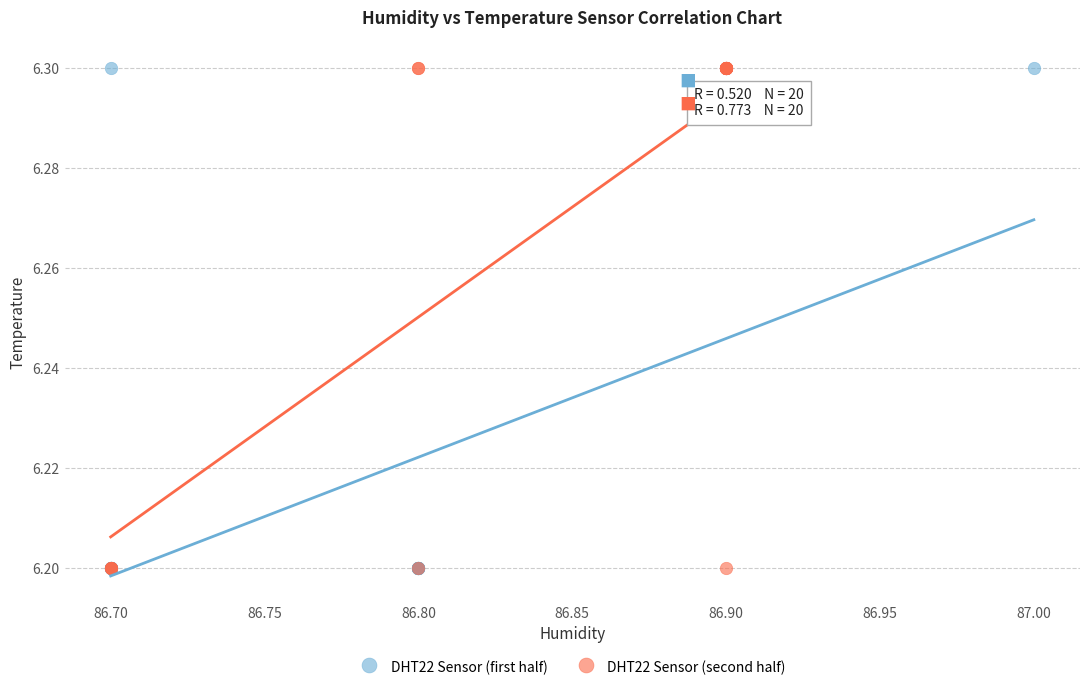

What are all the series names shown in the legend?

DHT22 Sensor (first half), DHT22 Sensor (second half)